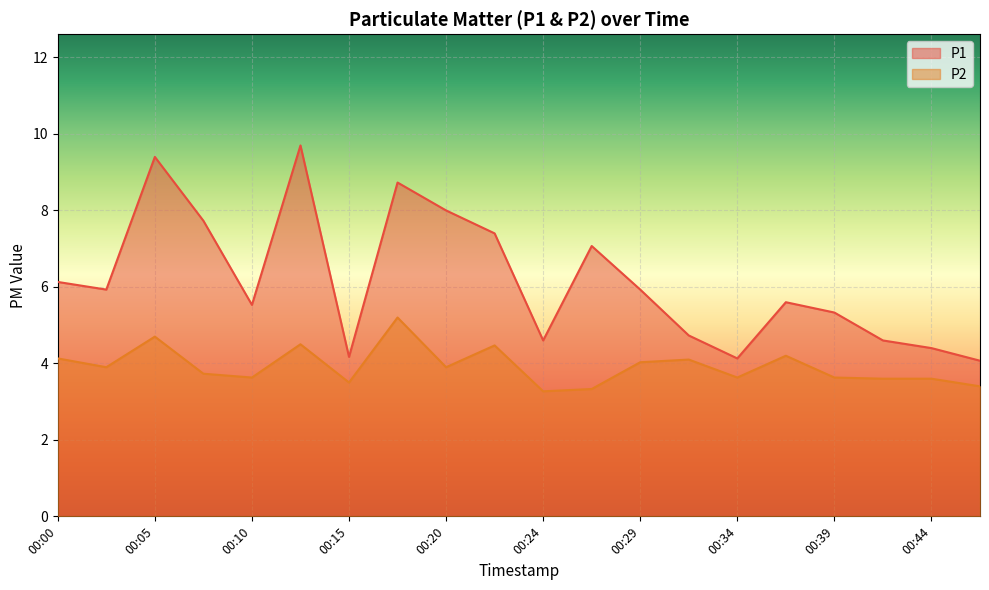

What is the minimum value for P1?

4.1